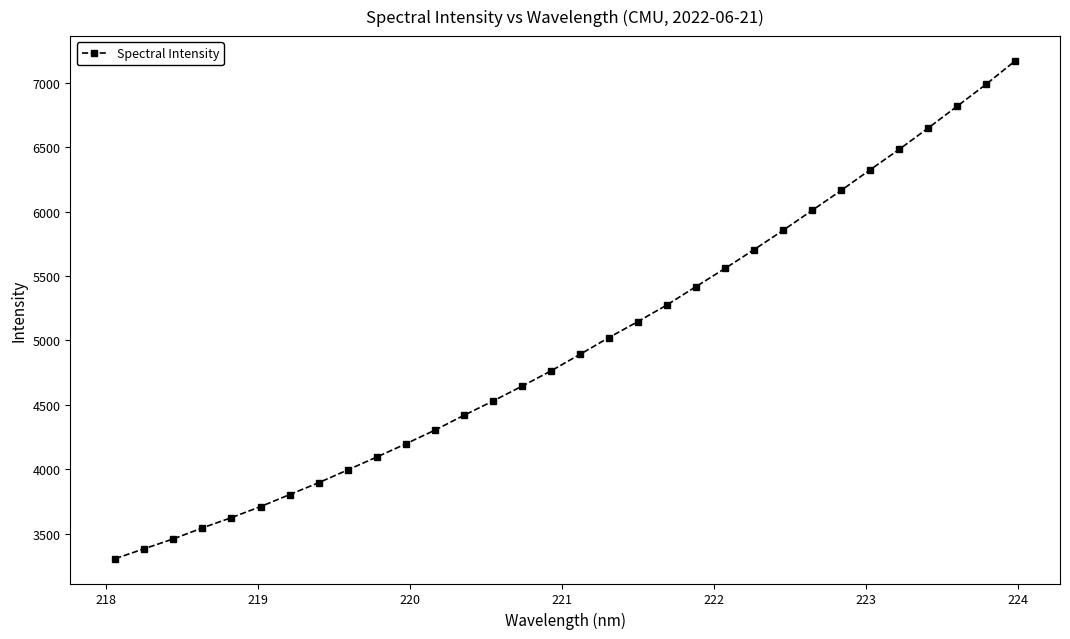

How many lines are shown in the chart?

1